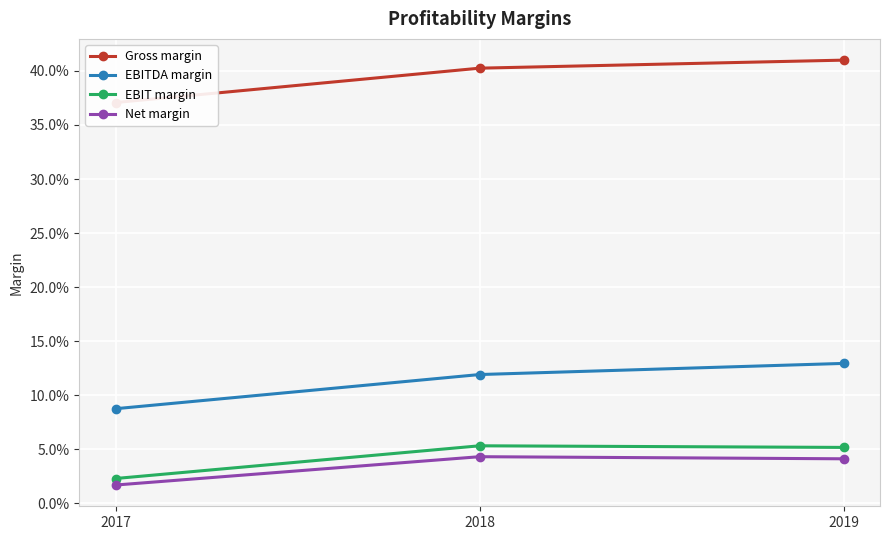

Read the EBIT margin value at 2019.

0.1